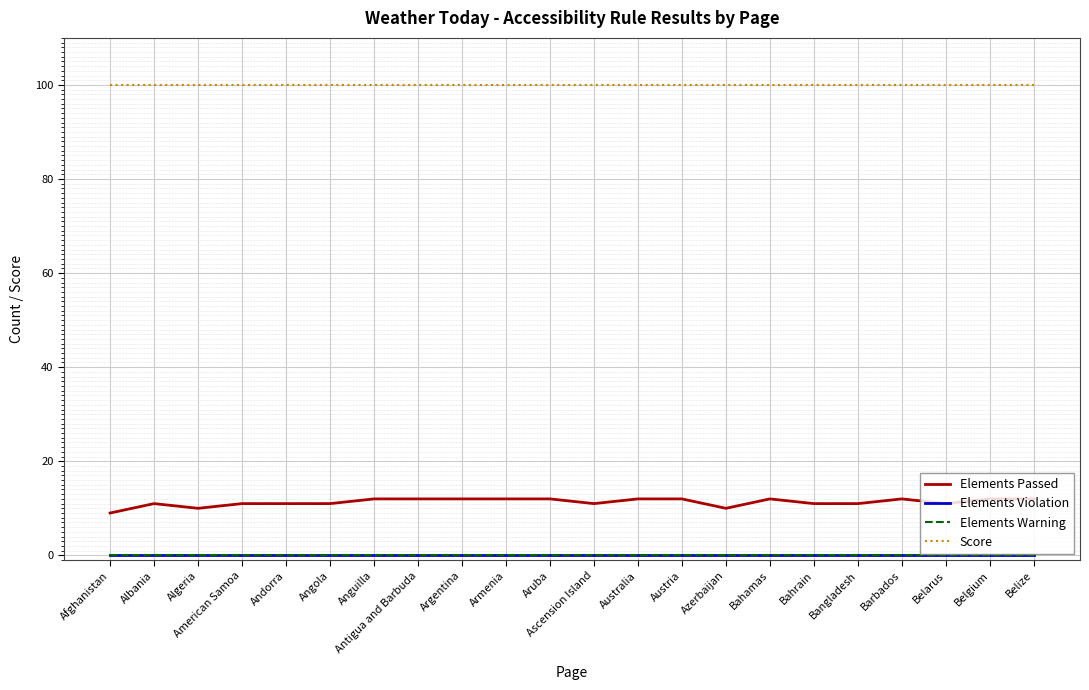

Reading left to right, what are all the values shown in this chart?

Elements Passed: 9	11	10	11	11	11	12	12	12	12	12	11	12	12	10	12	11	11	12	11	12	12
Elements Violation: 0	0	0	0	0	0	0	0	0	0	0	0	0	0	0	0	0	0	0	0	0	0
Elements Warning: 0	0	0	0	0	0	0	0	0	0	0	0	0	0	0	0	0	0	0	0	0	0
Score: 100	100	100	100	100	100	100	100	100	100	100	100	100	100	100	100	100	100	100	100	100	100